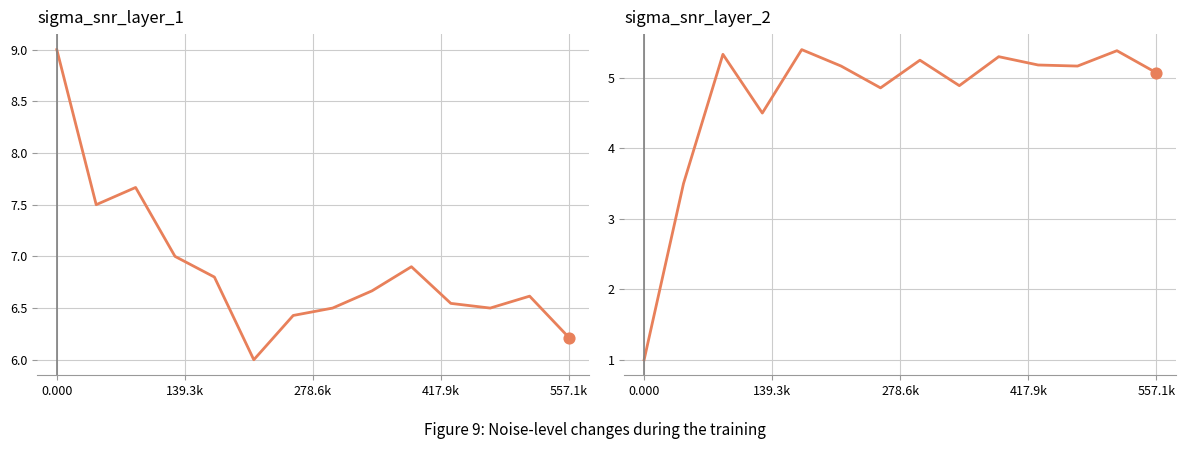

Which series reaches the minimum Y coordinate?

sigma_snr_layer_2